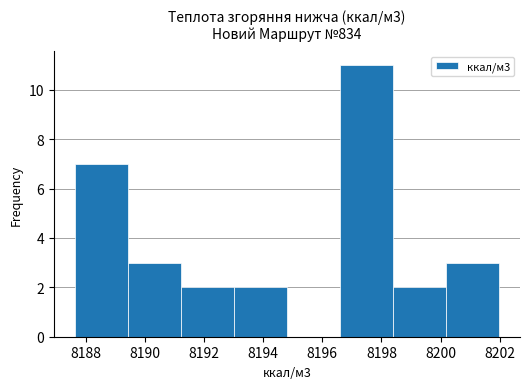

Which range on the x-axis has the tallest bar?

8196.6 to 8198.4